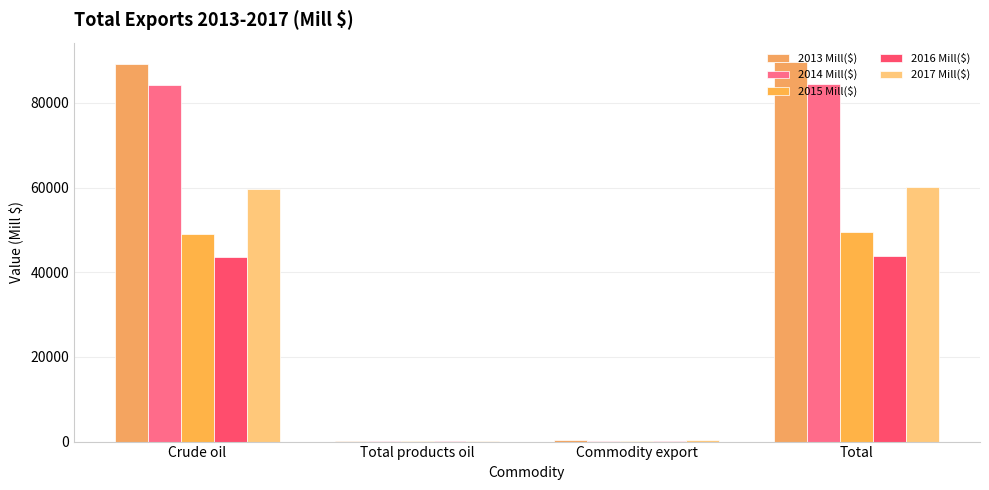

What is the maximum value for 2013 Mill($)?

89741.9